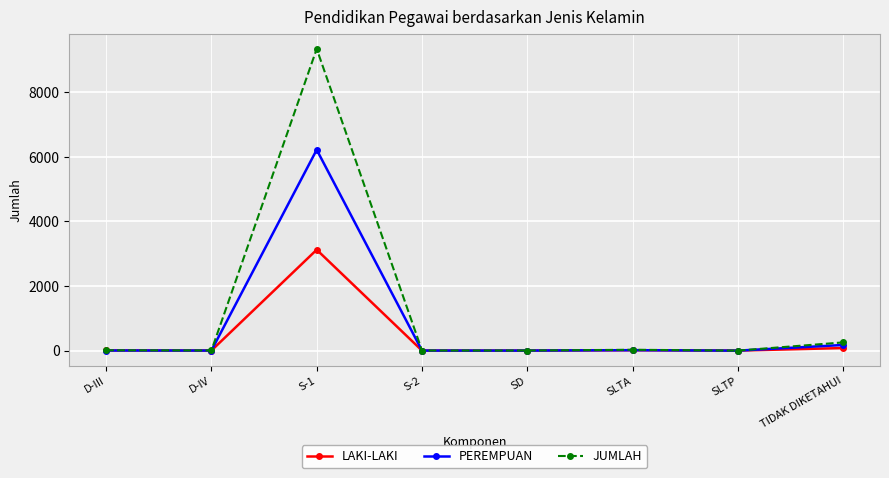

How many values in the PEREMPUAN series are below 4?

4